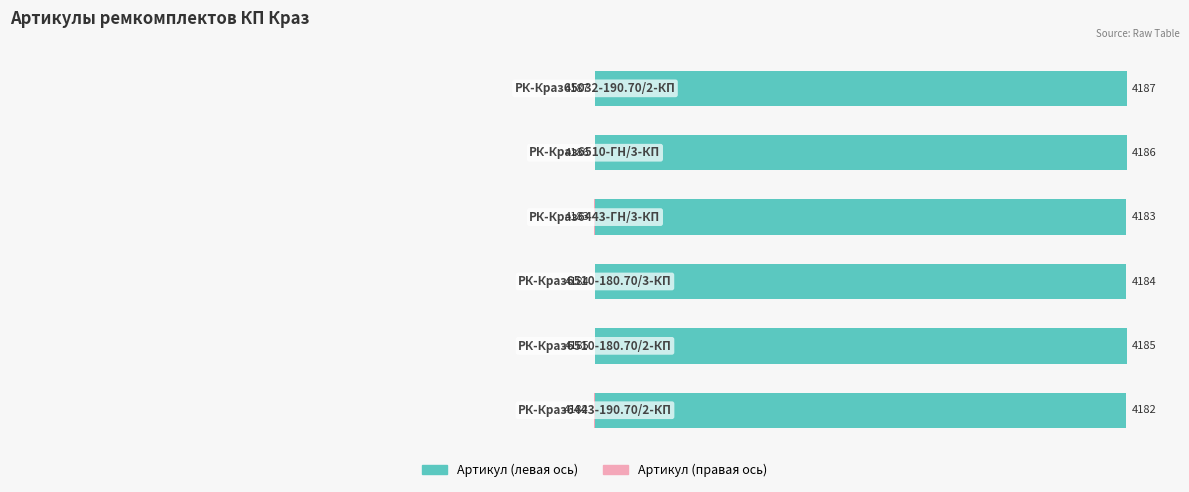

What is the sum of the Артикул (правая ось) values at 5 and 0?

-0.1